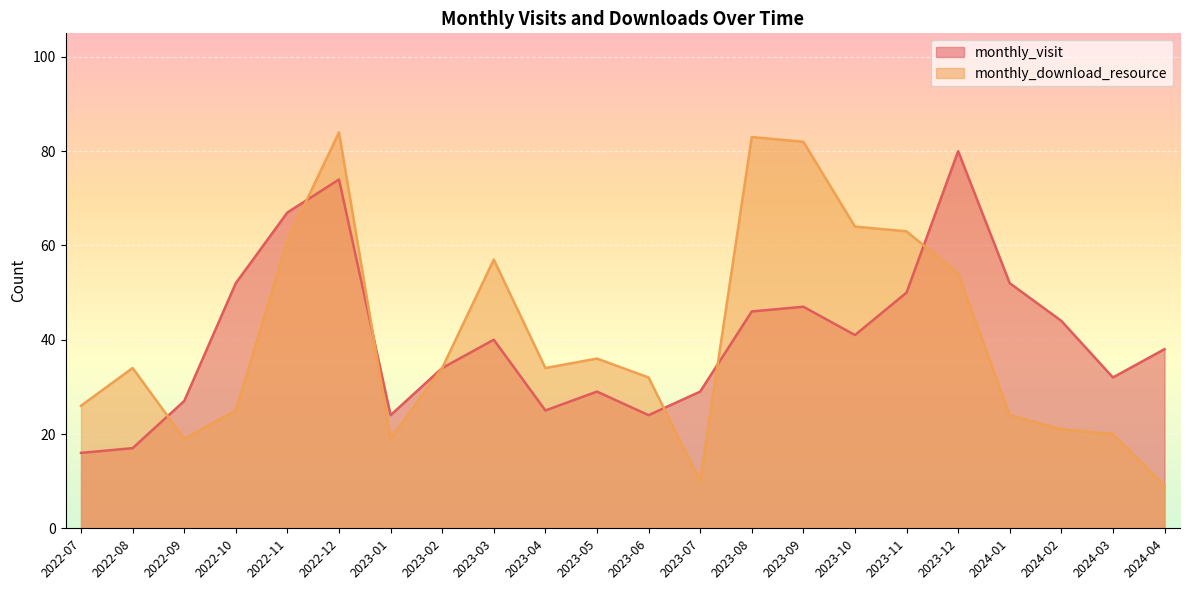

At 2022-08, list the series in order from largest to smallest.

monthly_download_resource, monthly_visit